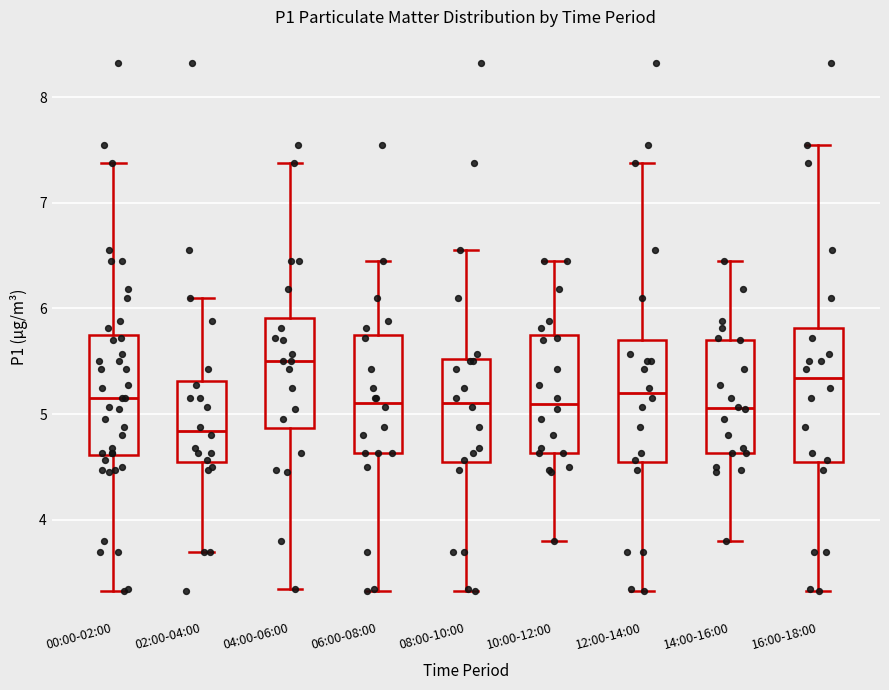

Comparing the boxes themselves (not the whiskers), which one is the tallest?

16:00-18:00